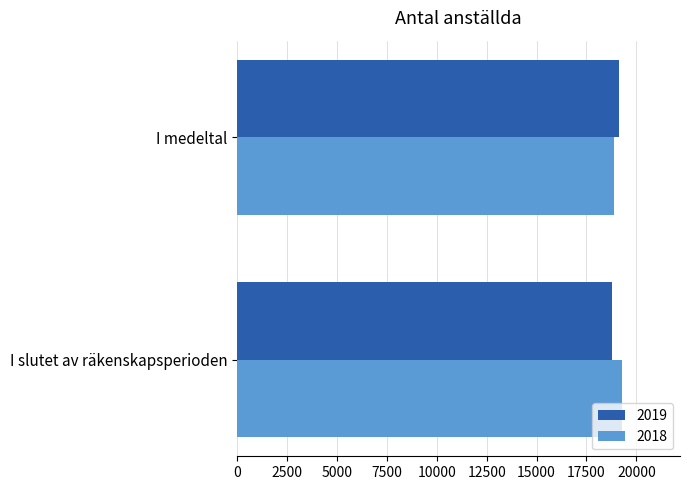

Rank the series by their maximum value, from highest to lowest.

2018, 2019